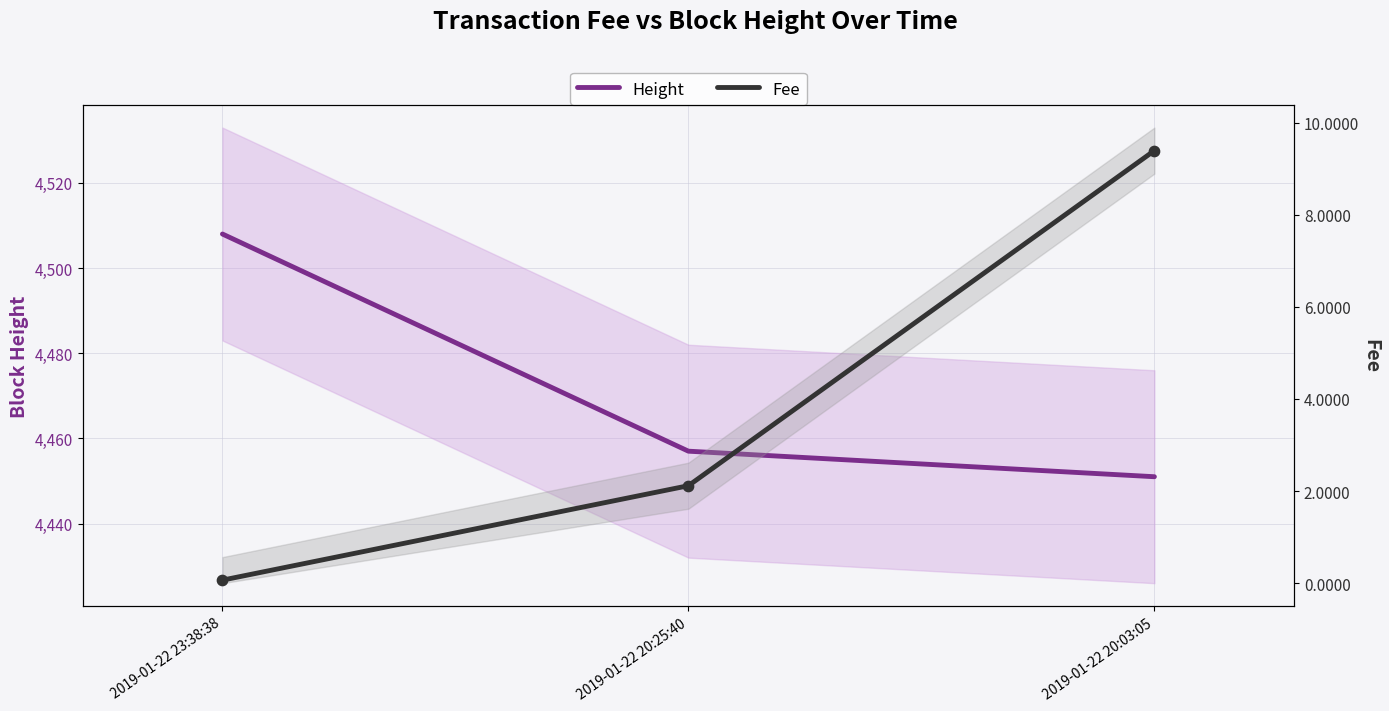

Which series has the widest spread of Y values?

Height